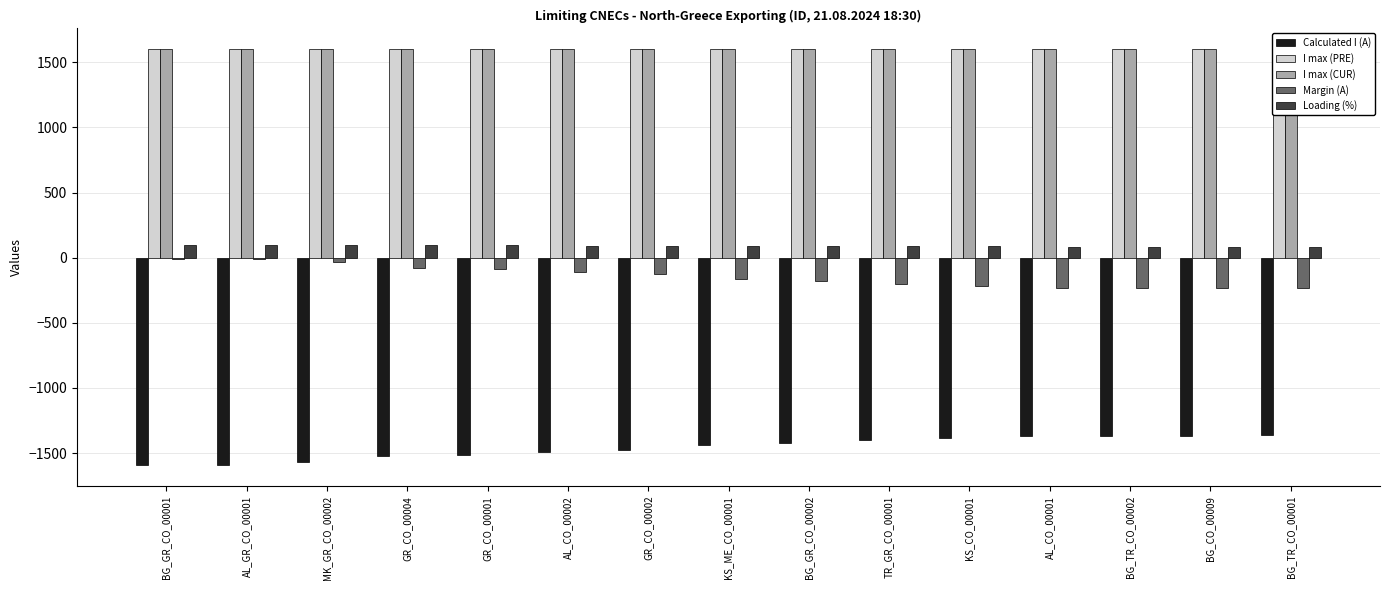

List the labels in order of I max (PRE) value, smallest first.

BG_GR_CO_00001, AL_GR_CO_00001, MK_GR_CO_00002, GR_CO_00004, GR_CO_00001, AL_CO_00002, GR_CO_00002, KS_ME_CO_00001, BG_GR_CO_00002, TR_GR_CO_00001, KS_CO_00001, AL_CO_00001, BG_TR_CO_00002, BG_CO_00009, BG_TR_CO_00001